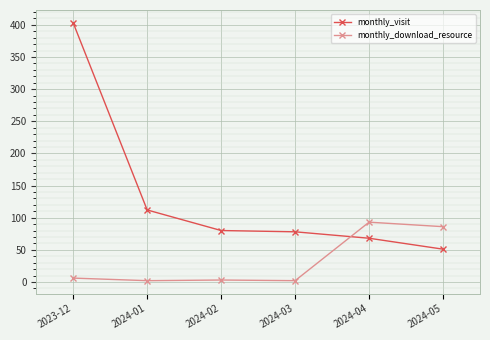

Is it true that monthly_visit equals 68 at 2024-04?

True